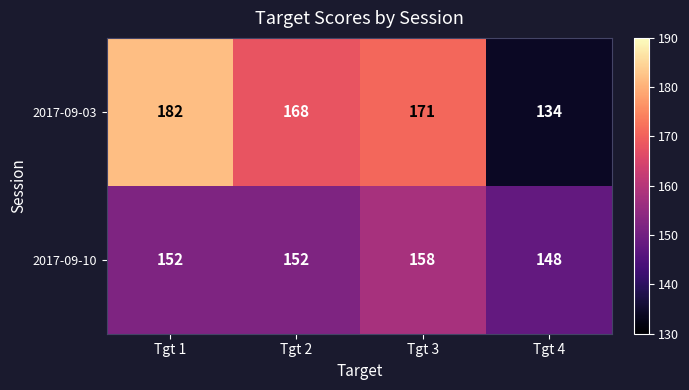

Reading right to left, transcribe all the data shown in this chart.

2017-09-03: 134	171	168	182
2017-09-10: 148	158	152	152